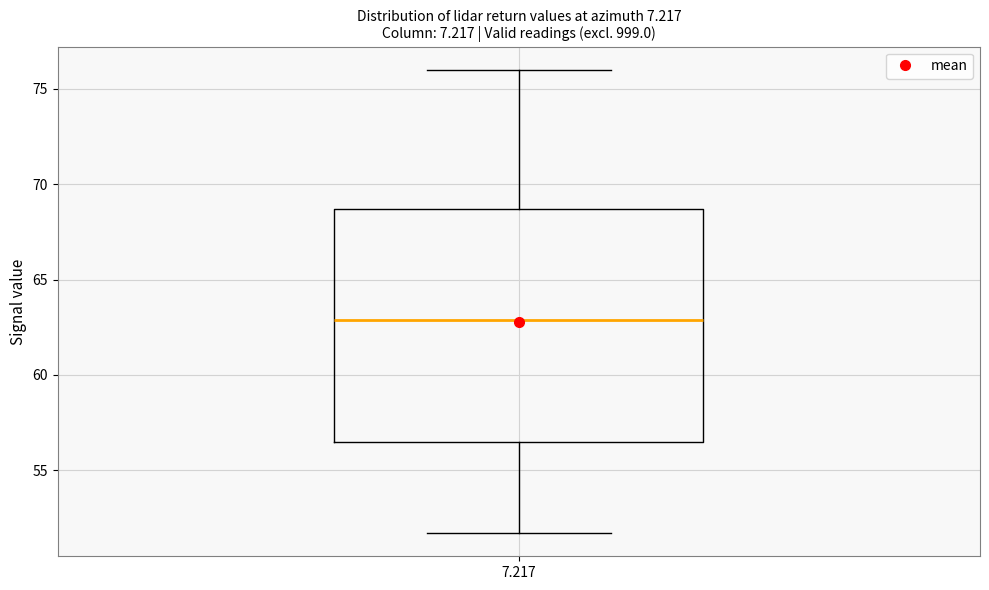

Transcribe this box plot: give where the median line is, the range the box spans, and where the two whiskers end, as read against the y-axis. The values are not printed on the chart, so give them approximately, as read against the axis.

median 63.0, box 56.5 to 68.5, whiskers 51.5 to 76.0